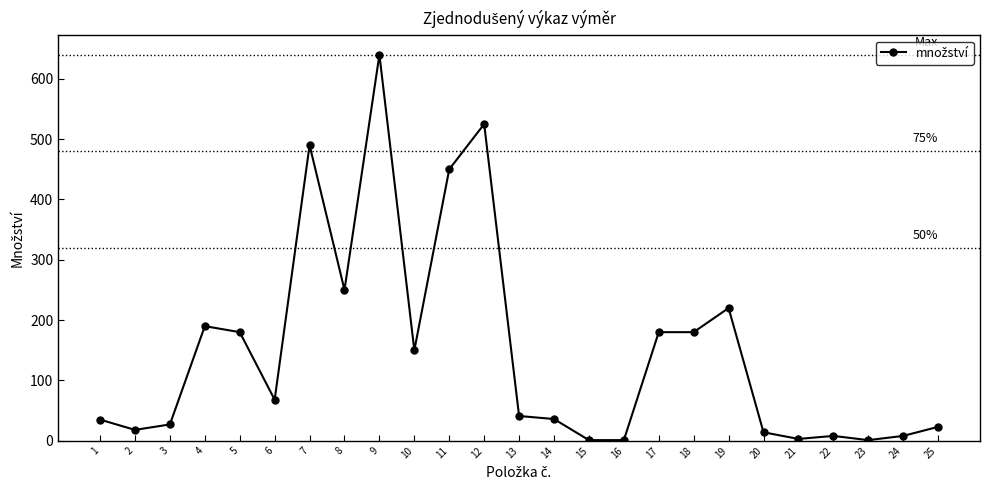

What is the difference between the second highest and minimum values?

524